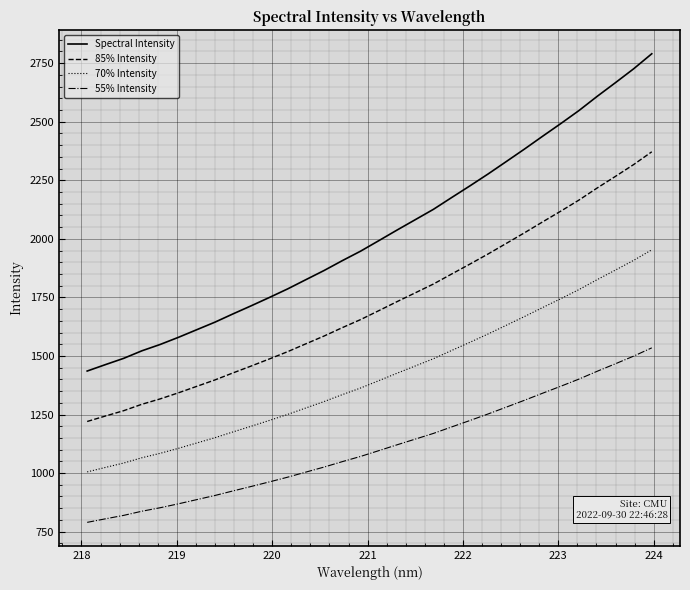

What is the maximum value shown in the chart?

2790.3